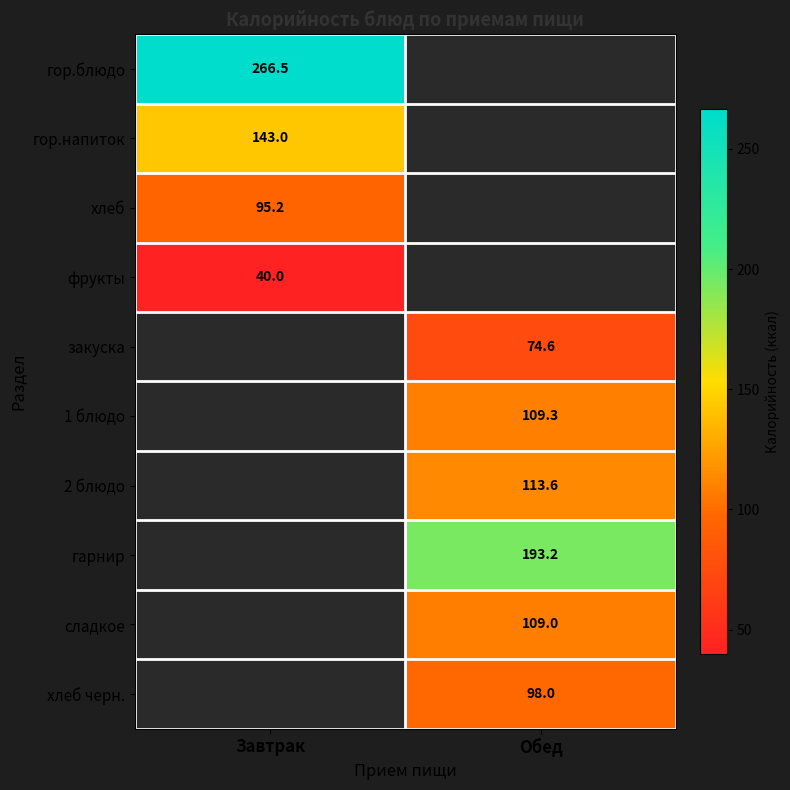

Which label corresponds to the smallest value in the chart?

Завтрак